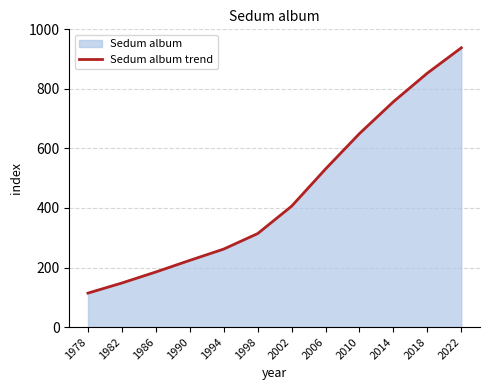

What is the value of the 3rd point from the left?

185